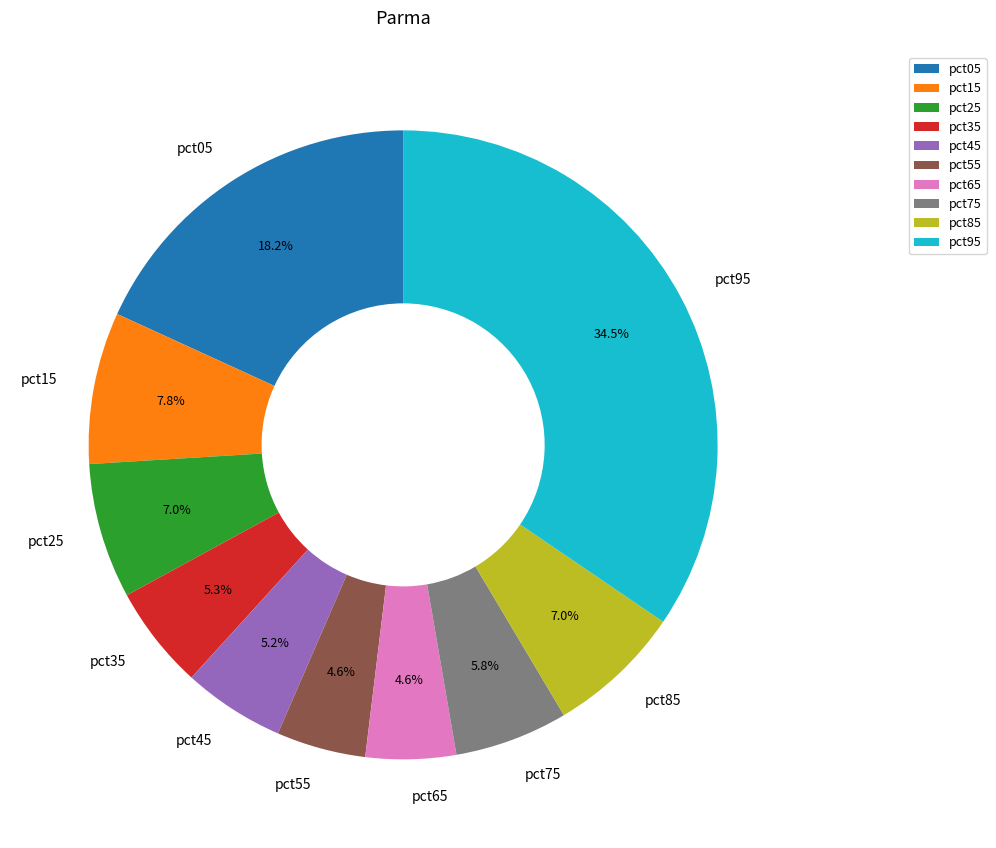

Which category has the biggest portion of the pie?

pct95